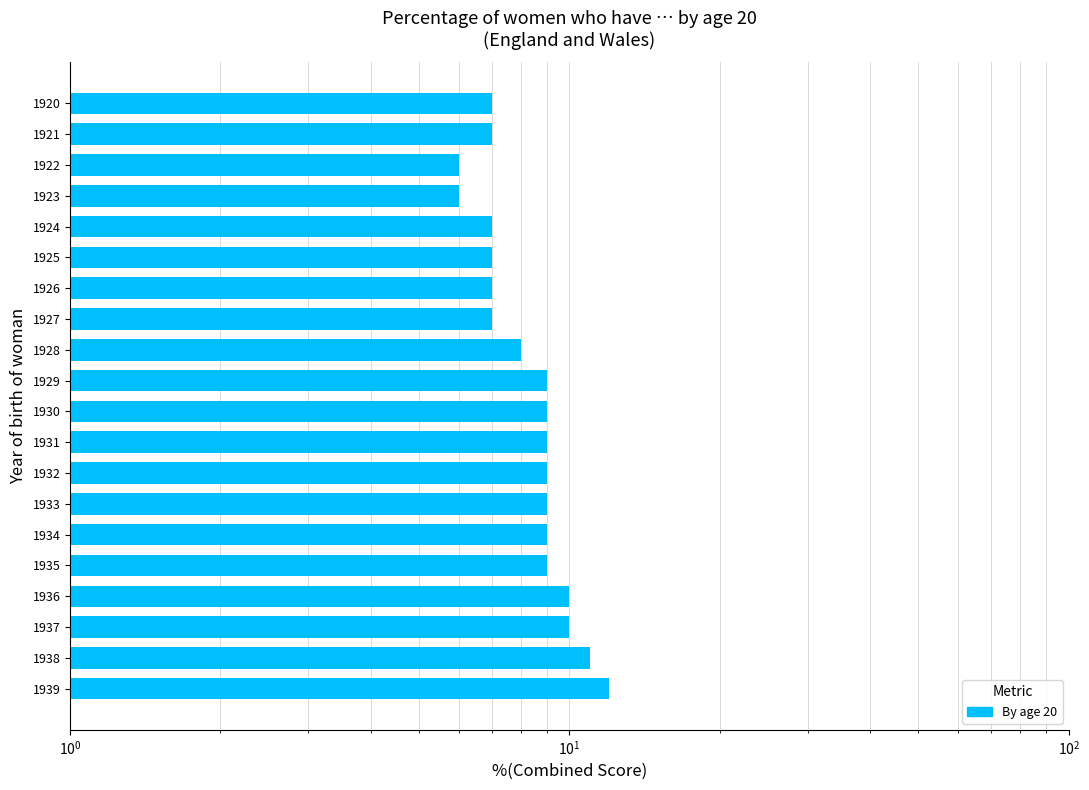

How many data points are above 9?

4